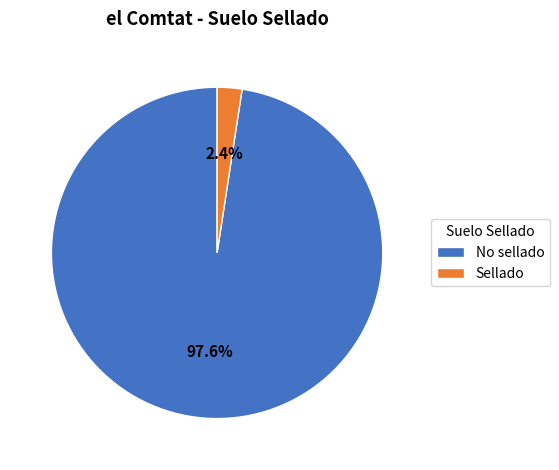

True or false: No sellado accounts for 89% of the total.

False